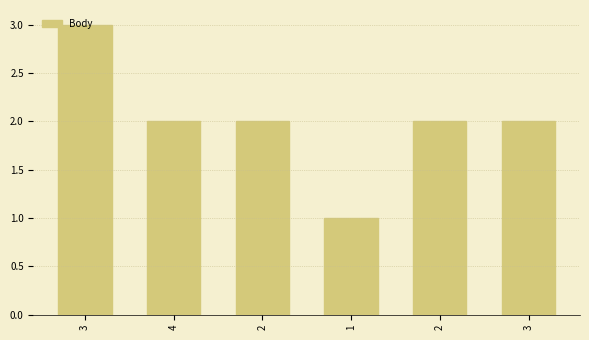

Where does the data first go above 2?

3